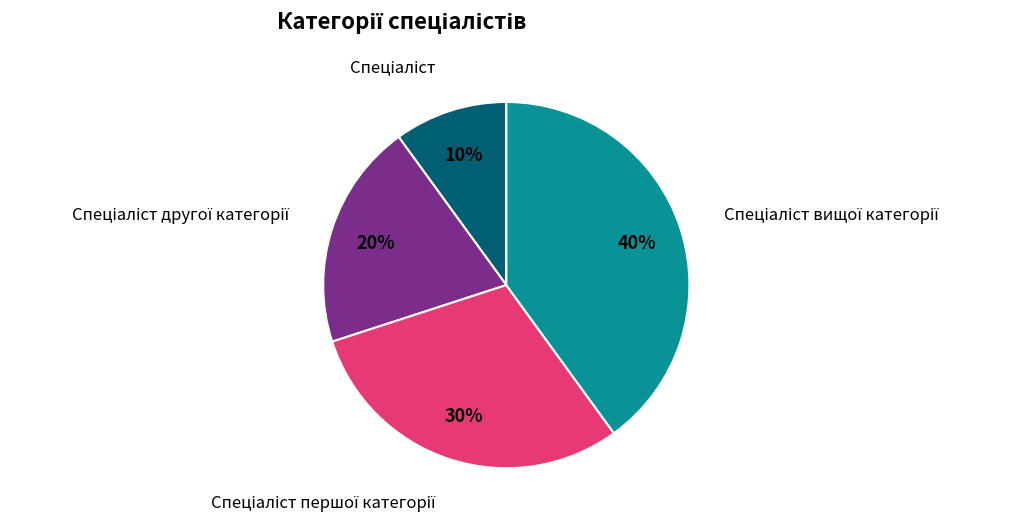

Is there any slice that represents more than half of the pie?

No